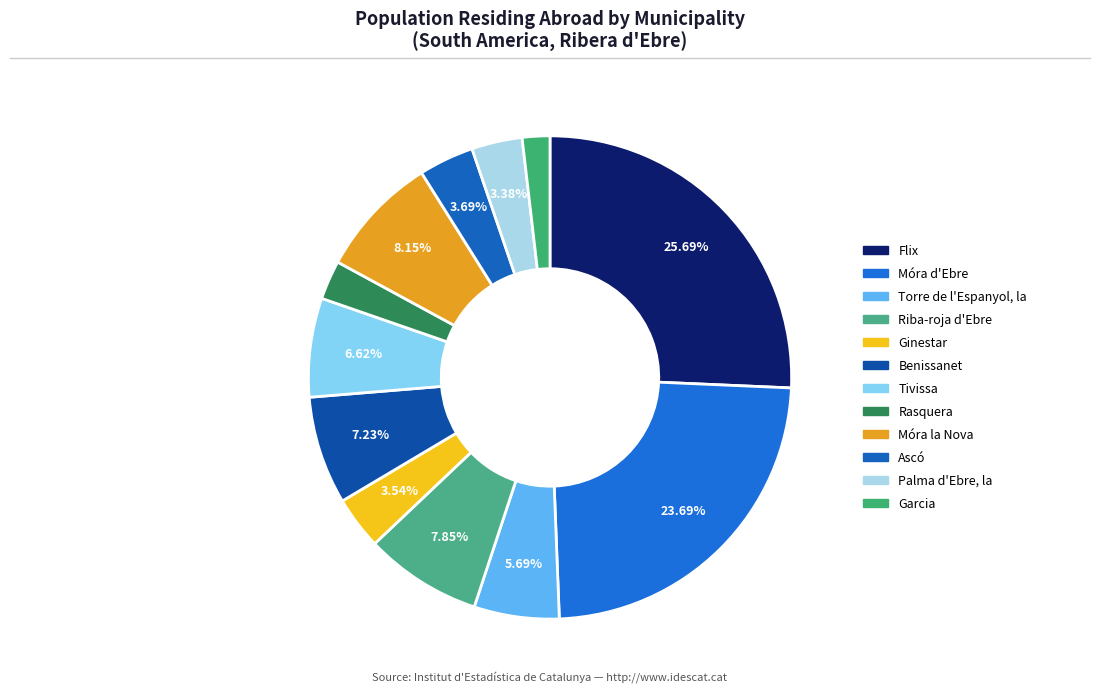

Combined, what portion of the pie is Ginestar and Flix?

29.2%